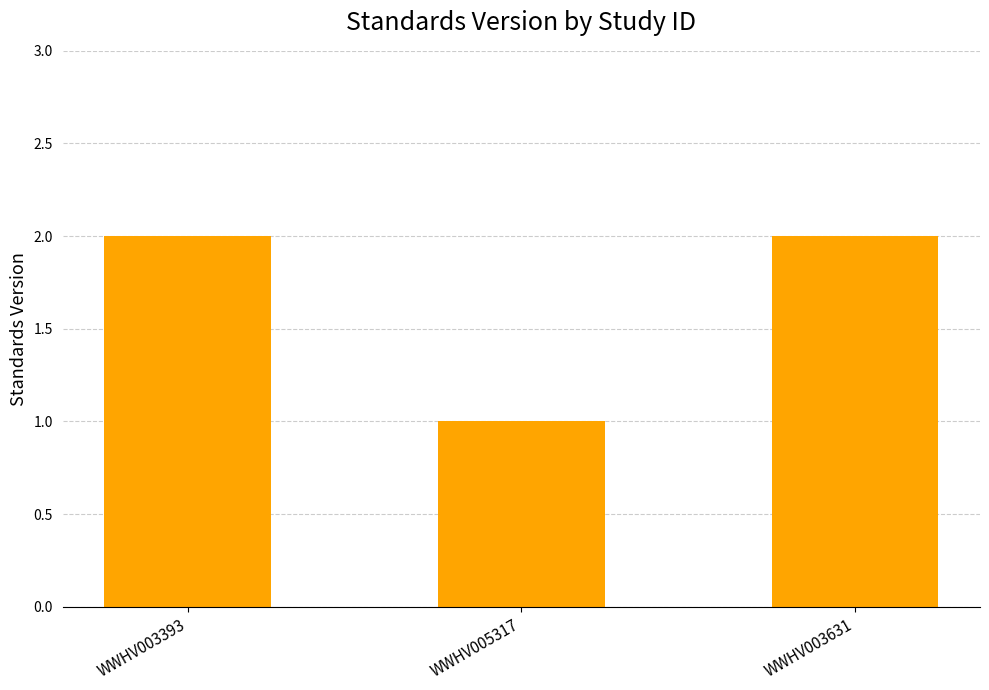

What is the minimum value shown in the chart?

1